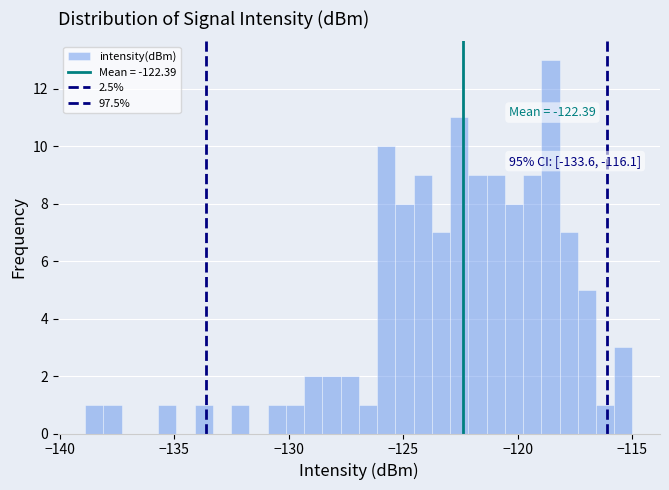

Around what value on the x-axis is the tallest bar? Give the approximate position of its centre, as read against the axis.

-118.5